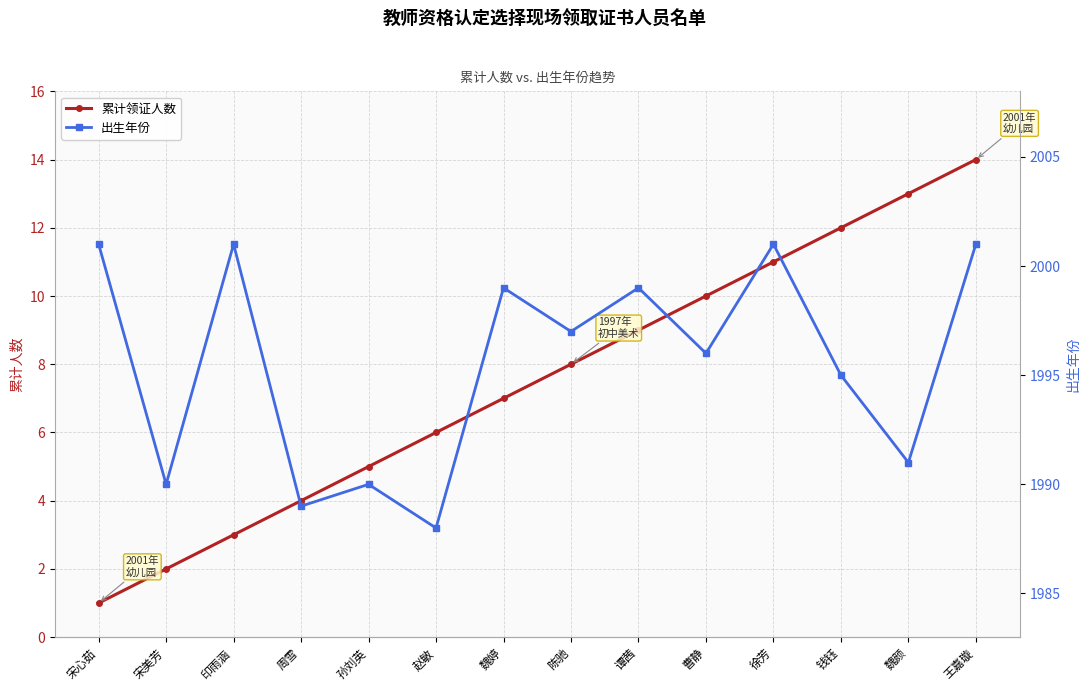

True or false: 累计领证人数 has more than 0 points higher than both neighbors.

False